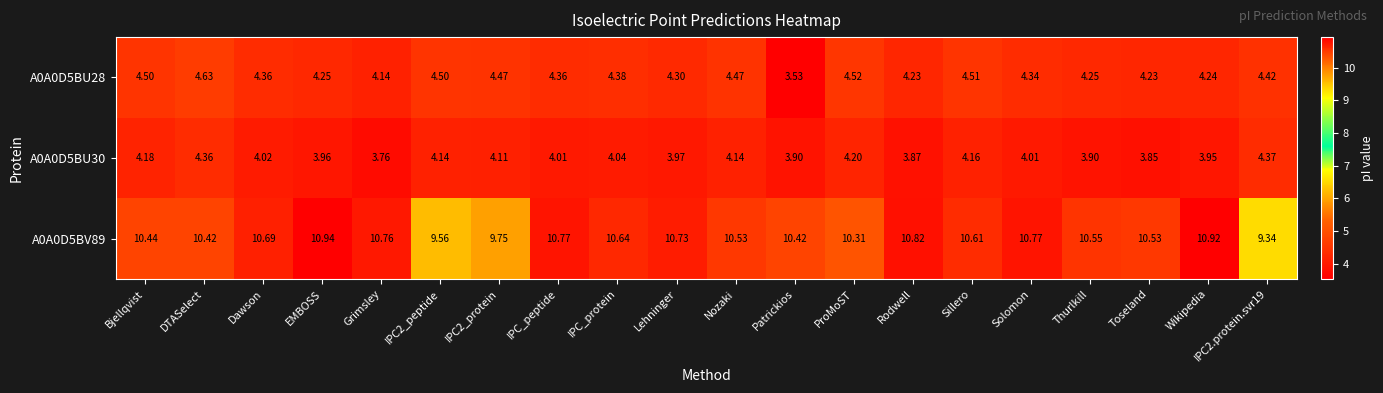

At which category does the chart reach its minimum across all series?

Patrickios